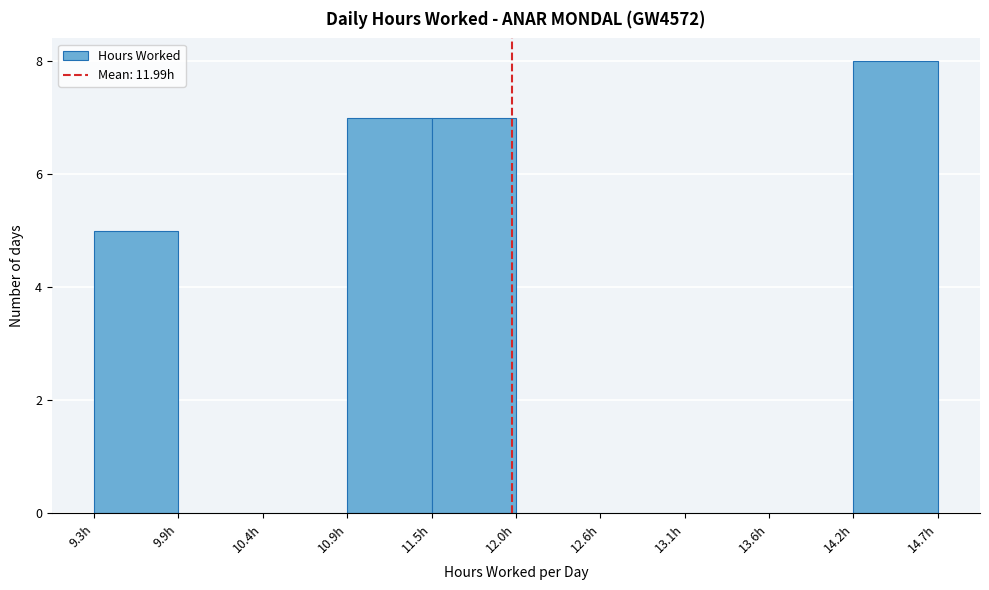

Reading left to right, list every bar in this chart as the range it spans on the x-axis followed by its height. Neither the bar edges nor the heights are printed on the chart, so give them approximately, as read against the axes.

9.3 to 9.9: 5
9.9 to 10.4: 0
10.4 to 10.9: 0
10.9 to 11.5: 7
11.5 to 12.0: 7
12.0 to 12.6: 0
12.6 to 13.1: 0
13.1 to 13.6: 0
13.6 to 14.2: 0
14.2 to 14.7: 8